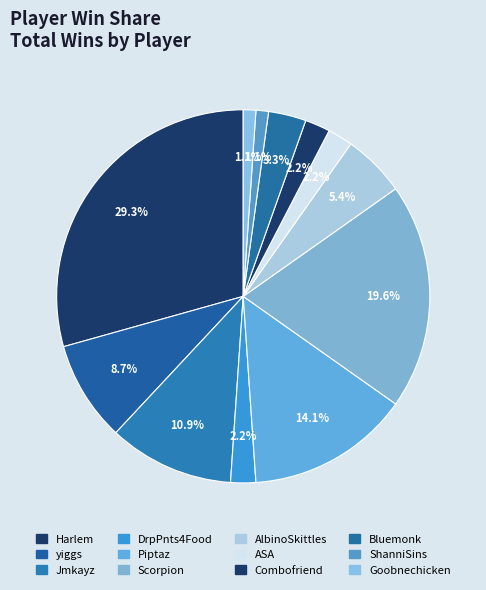

What is the smallest slice in the pie chart?

ShanniSins